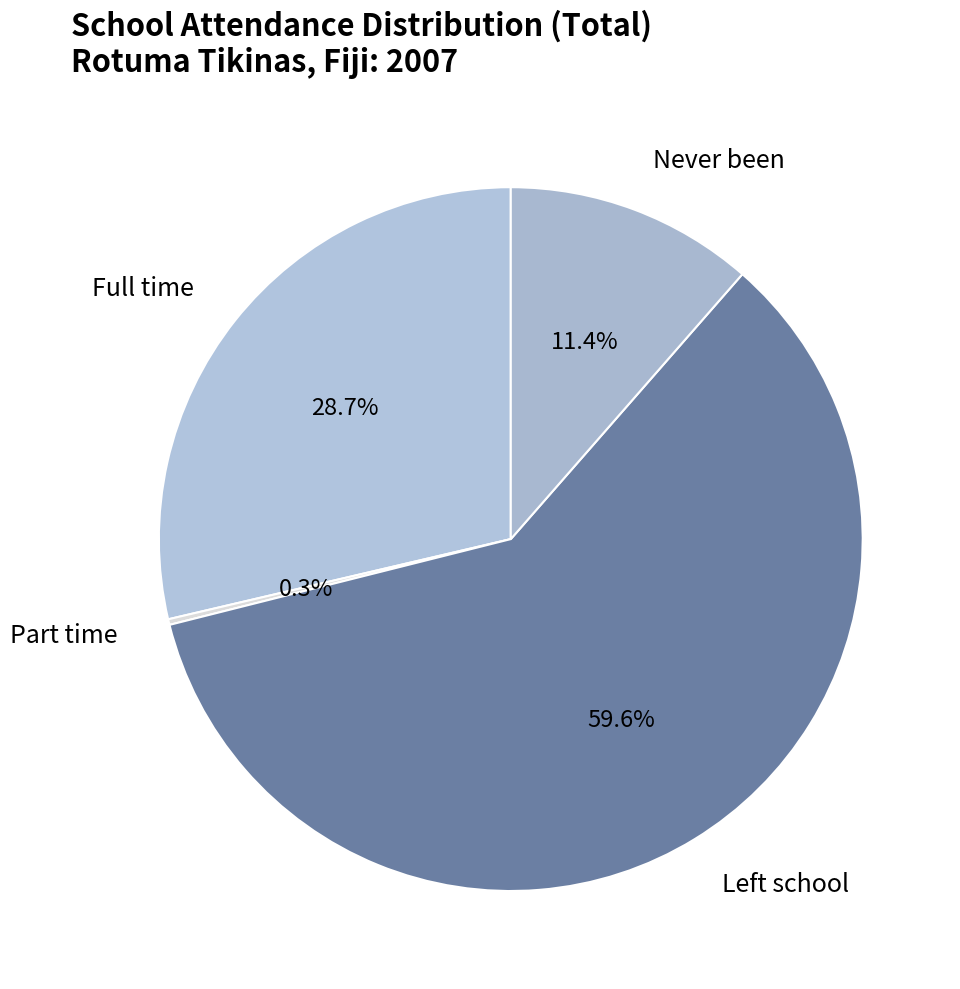

Between Full time and Never been, which is larger?

Full time